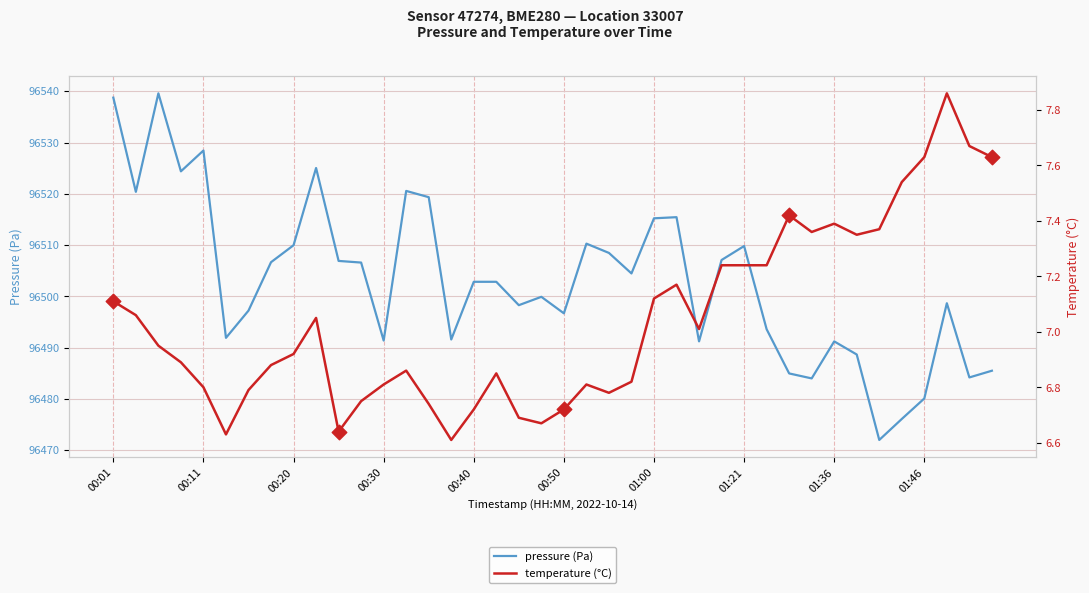

Which series has the largest total across all categories?

pressure (Pa)